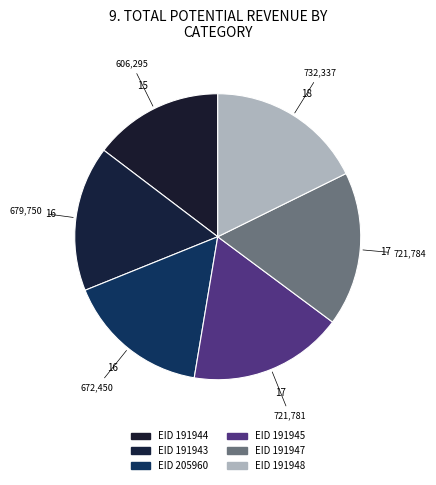

To the nearest percent, what is the average slice percentage?

17%